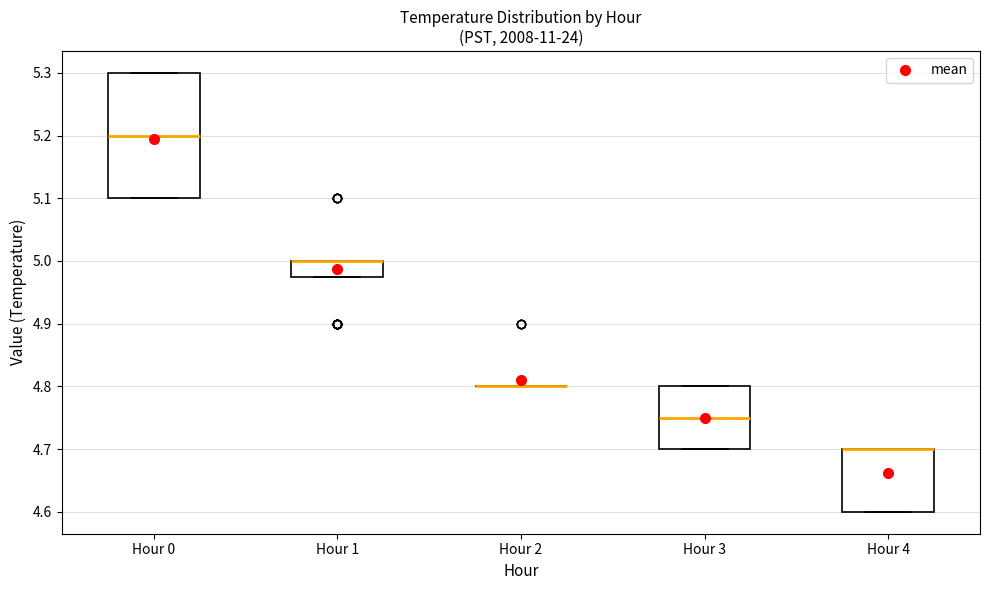

Which box is the tallest, from its lower edge to its upper edge?

Hour 0